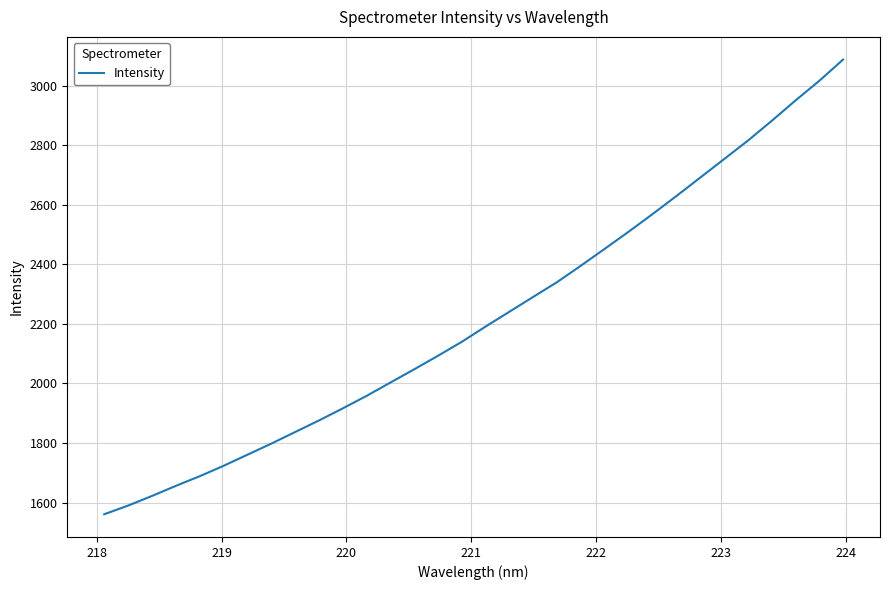

What is the difference between the maximum and minimum values?

1526.4